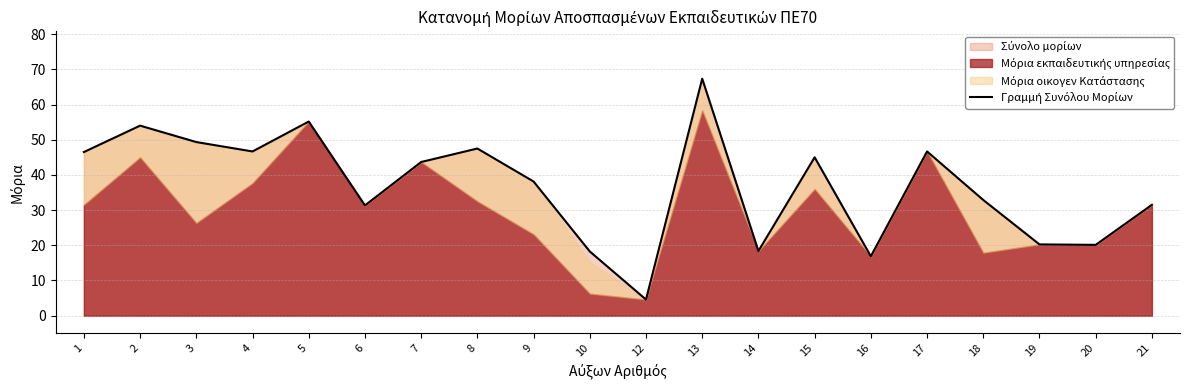

What is the sum of all values?

734.1